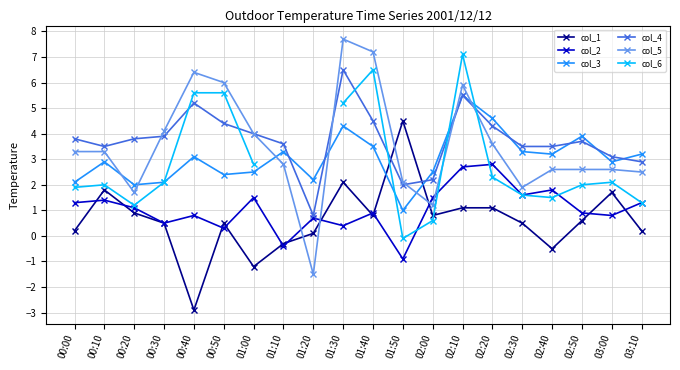

List the labels in order of col_2 value, smallest first.

01:50, 01:10, 00:50, 01:30, 00:30, 01:20, 00:40, 03:00, 01:40, 02:50, 00:20, 00:00, 03:10, 00:10, 01:00, 02:00, 02:30, 02:40, 02:10, 02:20